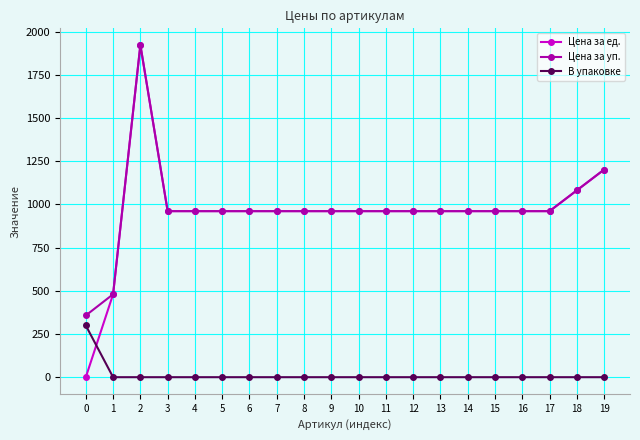

Read the В упаковке value at 17.

1.0